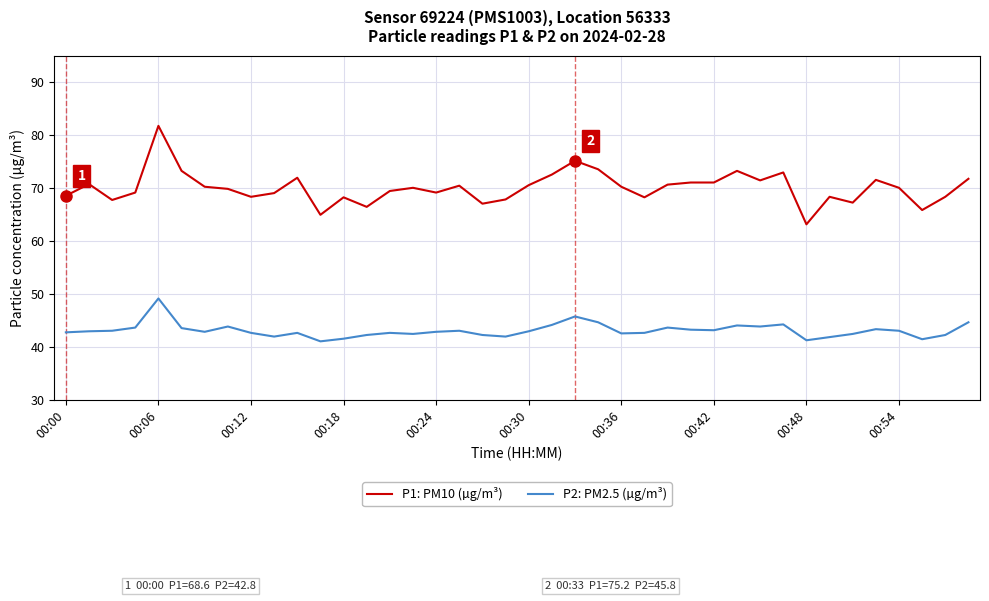

True or false: P2: PM2.5 (µg/m³) and P1: PM10 (µg/m³) cross at least once.

False